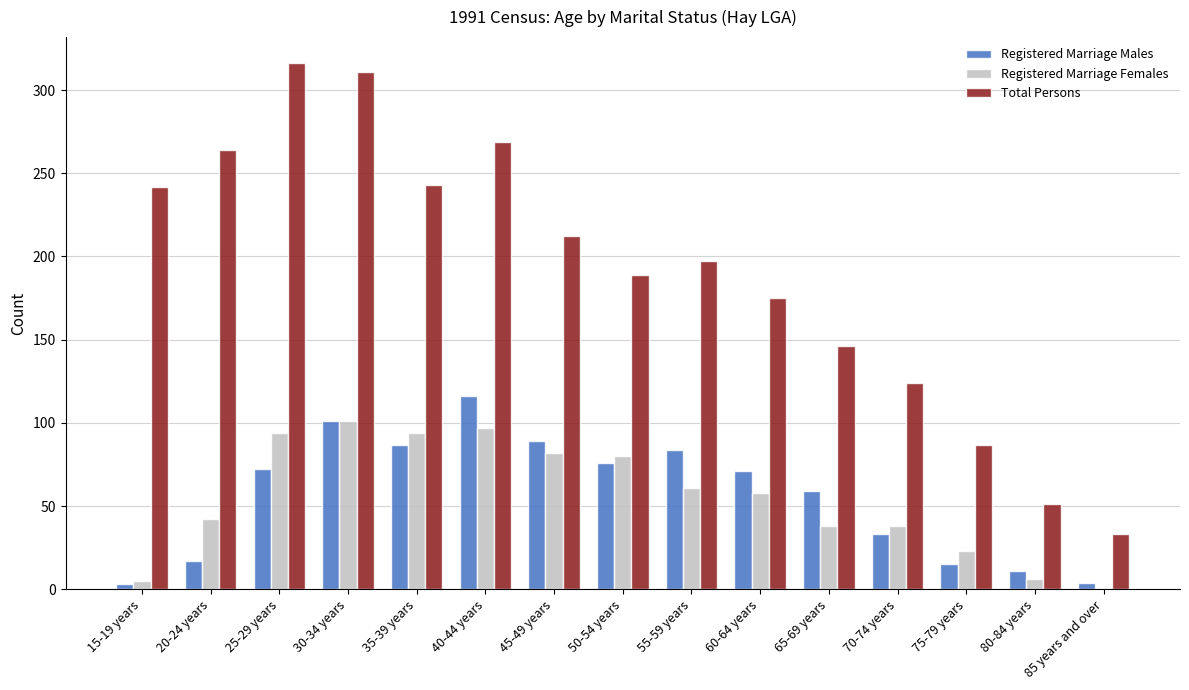

The Registered Marriage Males series shows 24 at 45-49 years. True or false?

False